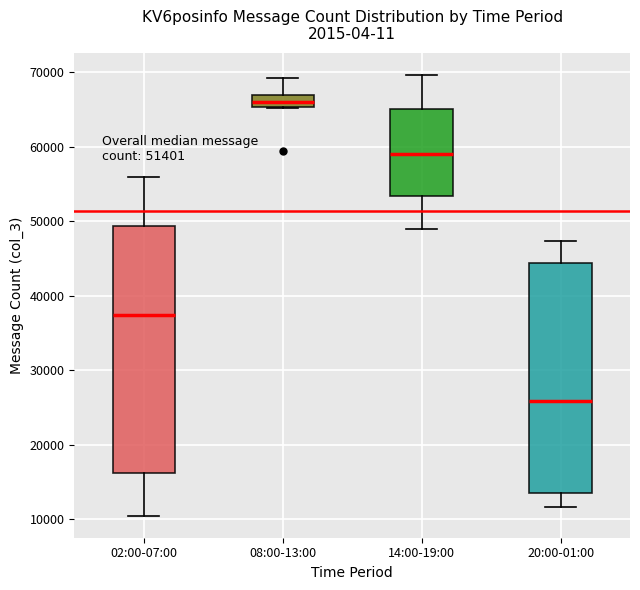

Comparing the boxes themselves (not the whiskers), which one is the tallest?

02:00-07:00